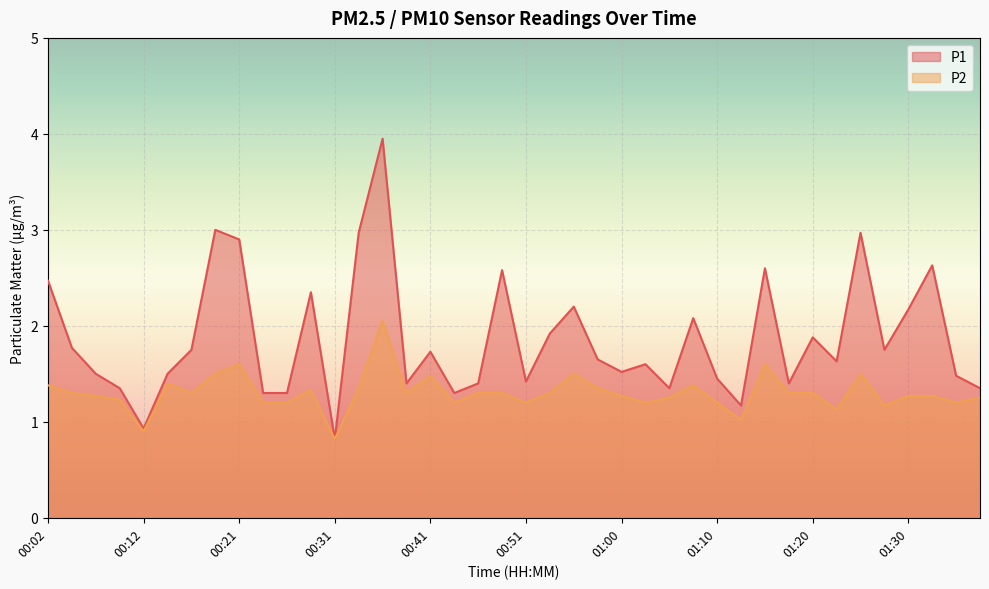

Is it true that P2 equals 1.5 at 00:55?

True